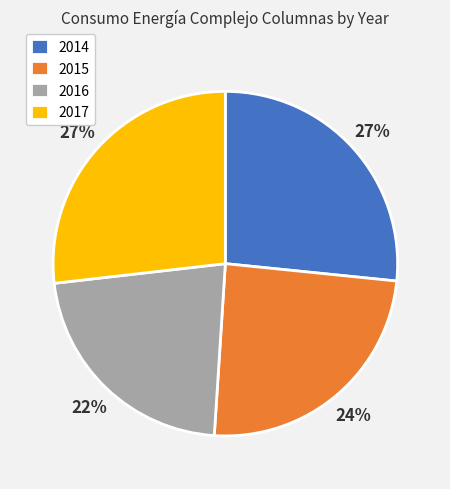

Does any single category account for the majority?

No